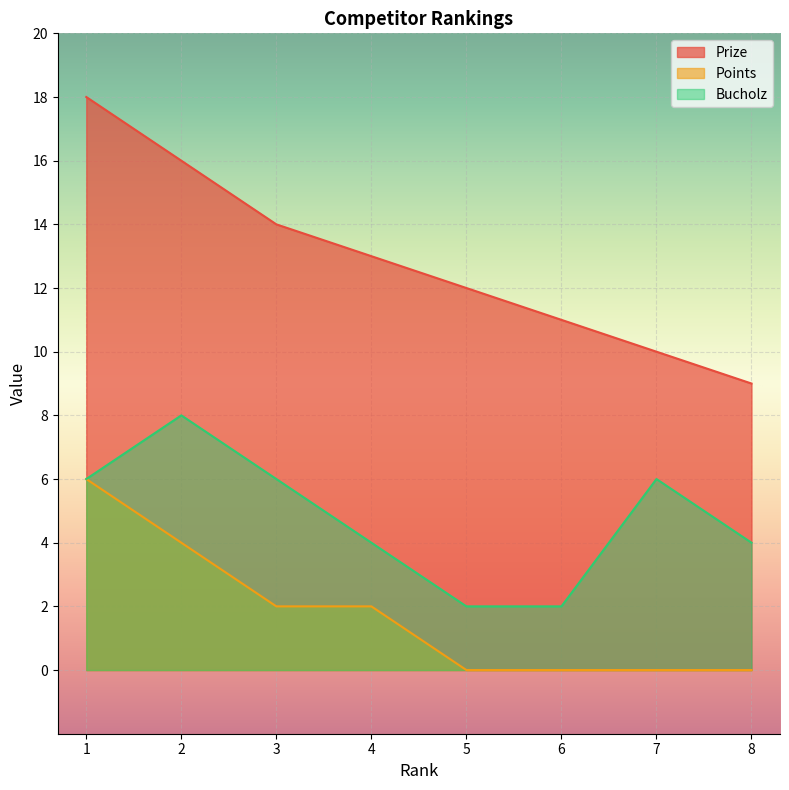

Reading left to right, extract all data points from this chart.

Prize: 18	16	14	13	12	11	10	9
Points: 6	4	2	2	0	0	0	0
Bucholz: 6	8	6	4	2	2	6	4